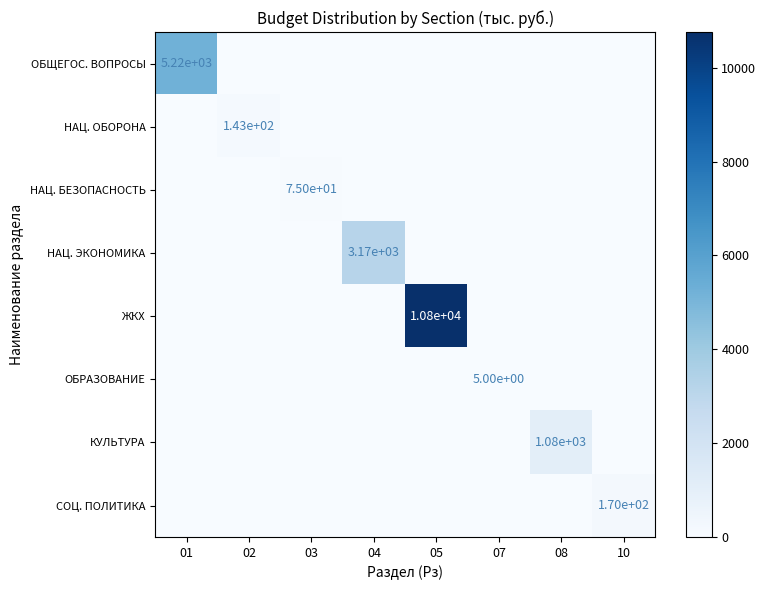

What is the total value across all series at 05?

10758.7